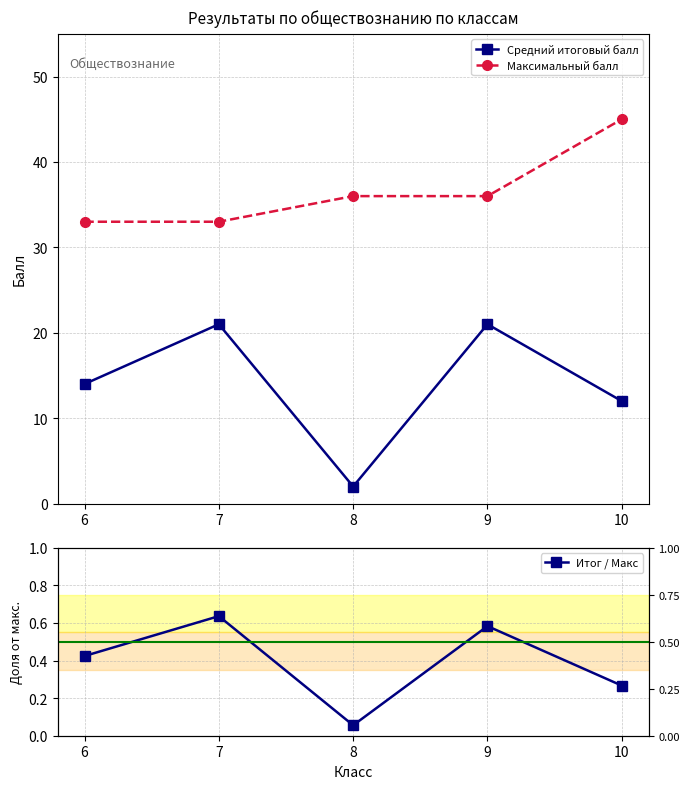

What is the smallest value displayed?

0.1